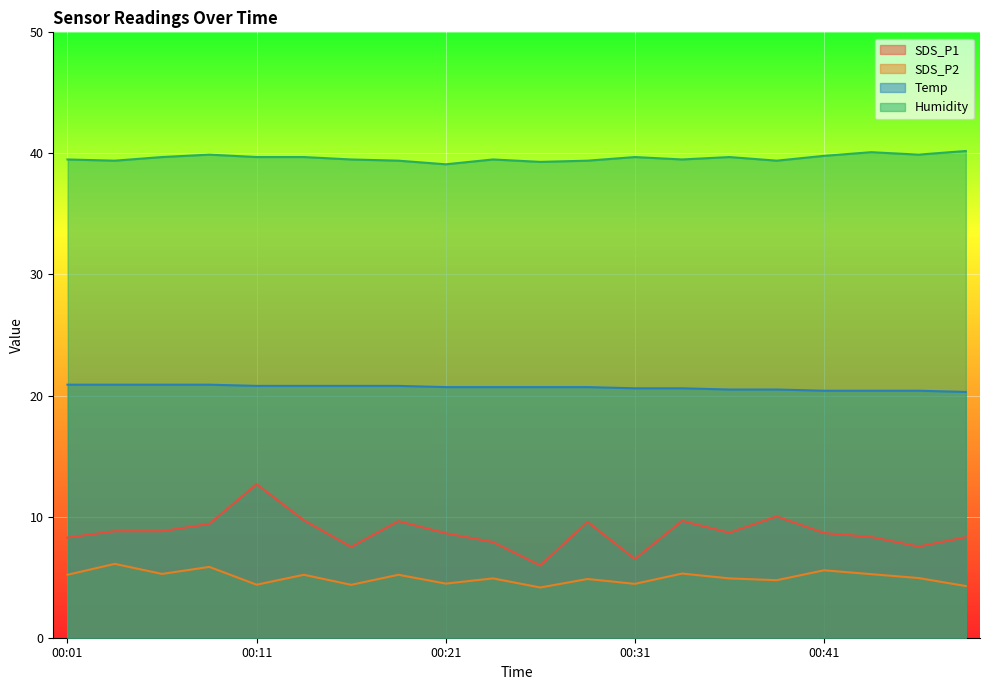

At which category does SDS_P1 reach its first local peak?

00:11